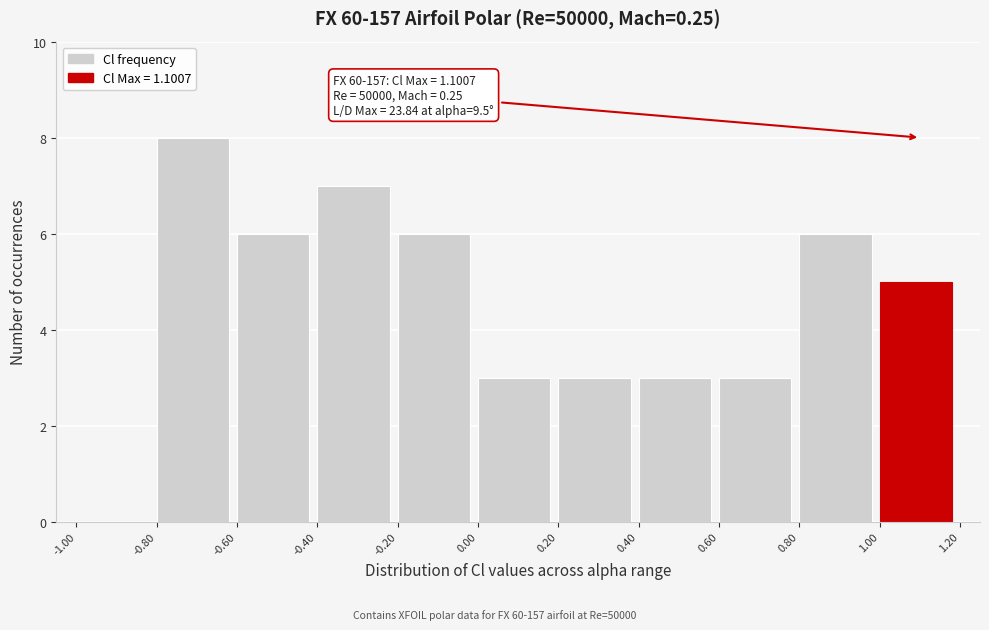

Which range on the x-axis has the tallest bar?

-0.80 to -0.60